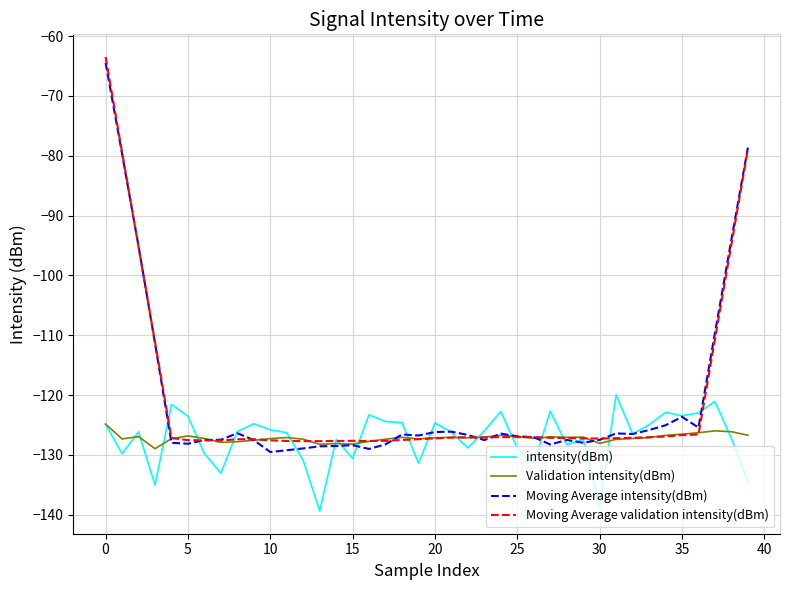

What is the minimum value for intensity(dBm)?

-139.4